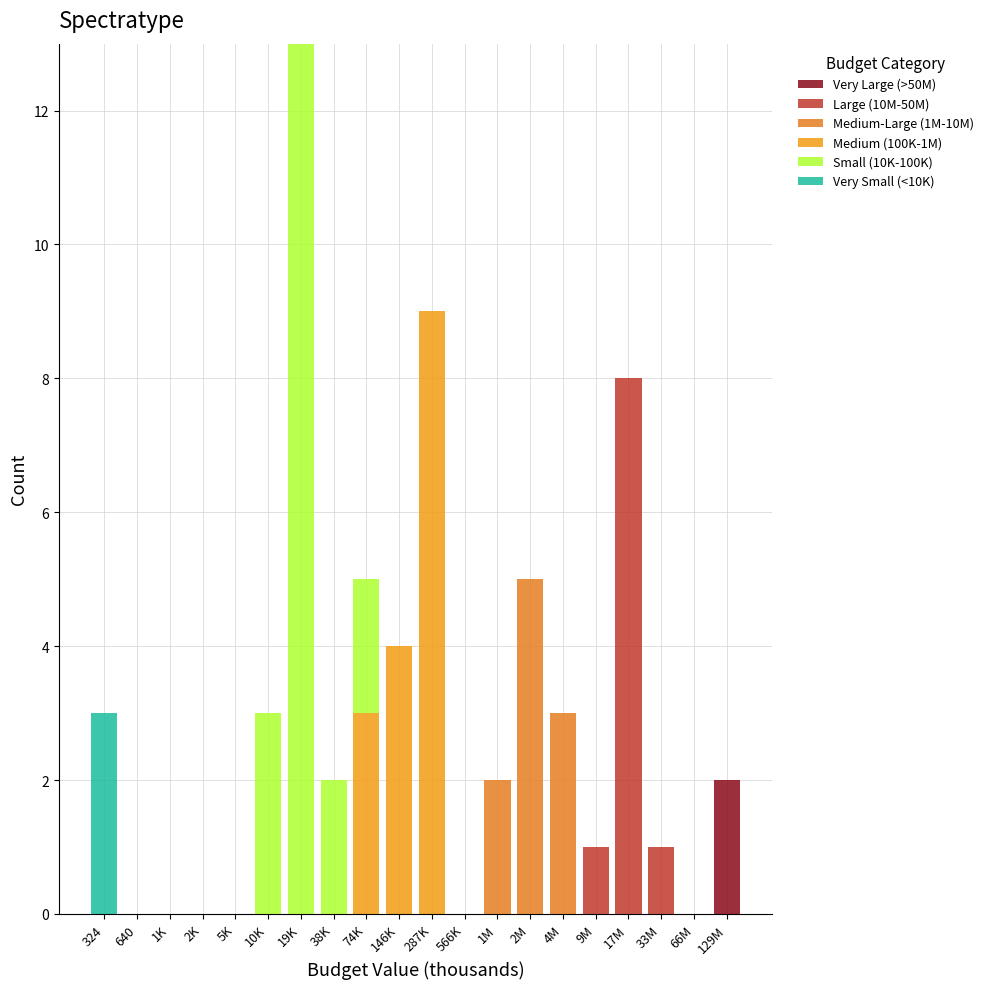

Are the bars horizontal?

No